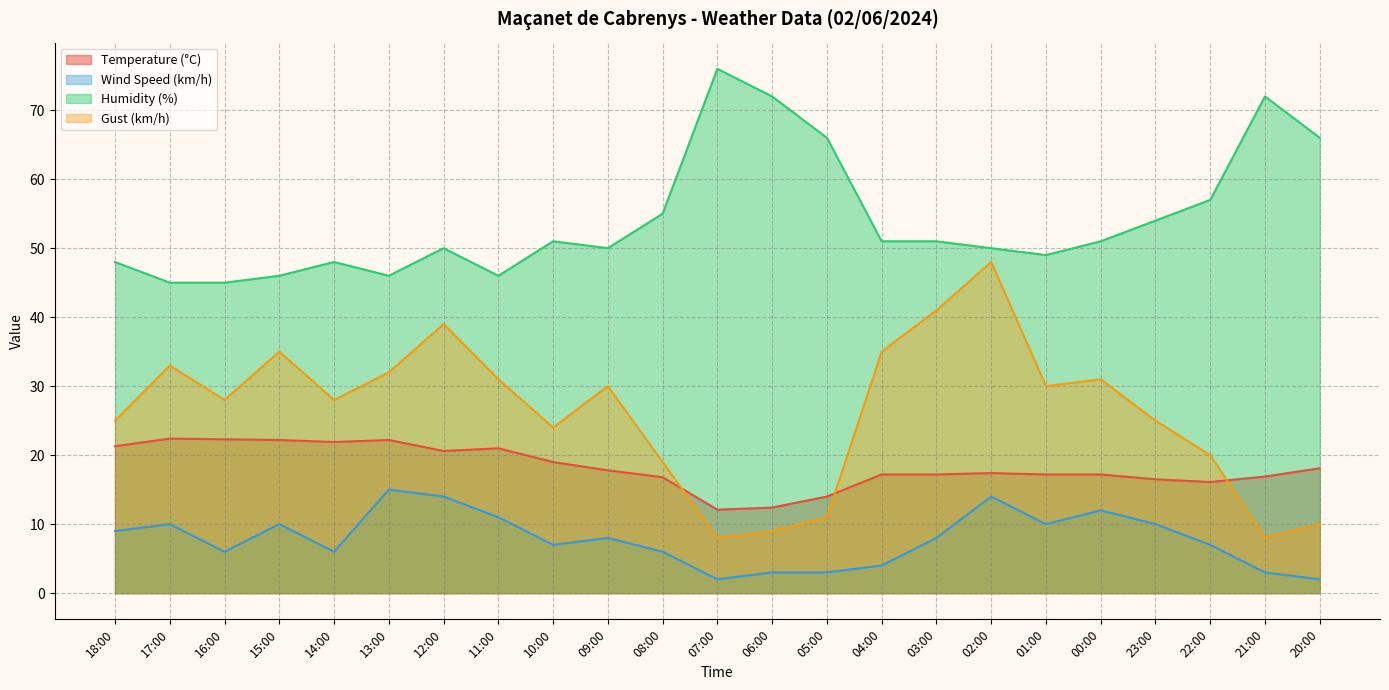

Rank the series by their maximum value, from lowest to highest.

Wind Speed (km/h), Temperature (°C), Gust (km/h), Humidity (%)